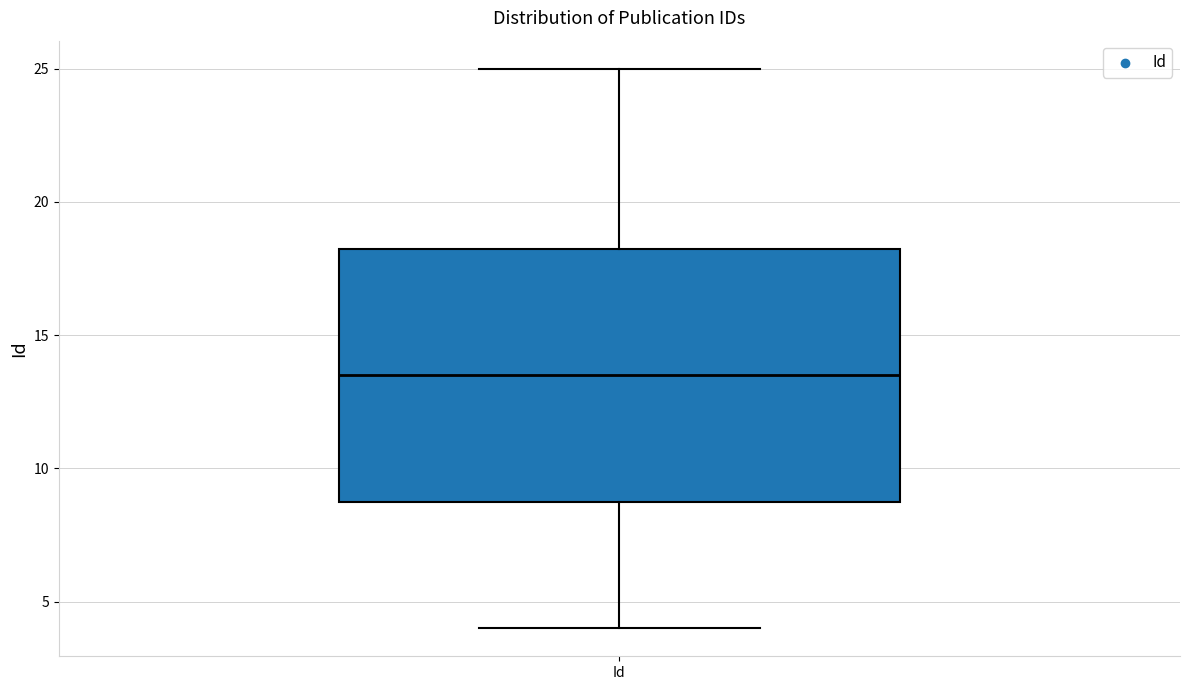

Transcribe this box plot: give where the median line is, the range the box spans, and where the two whiskers end, as read against the y-axis. The values are not printed on the chart, so give them approximately, as read against the axis.

median 13.5, box 9.0 to 18.5, whiskers 4.0 to 25.0